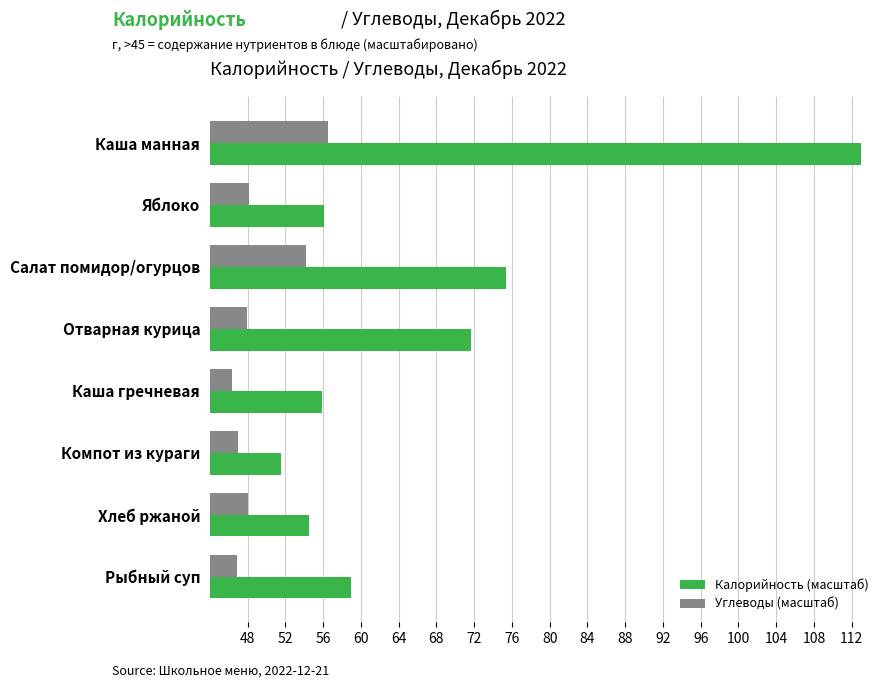

Count the number of categories in the chart.

8